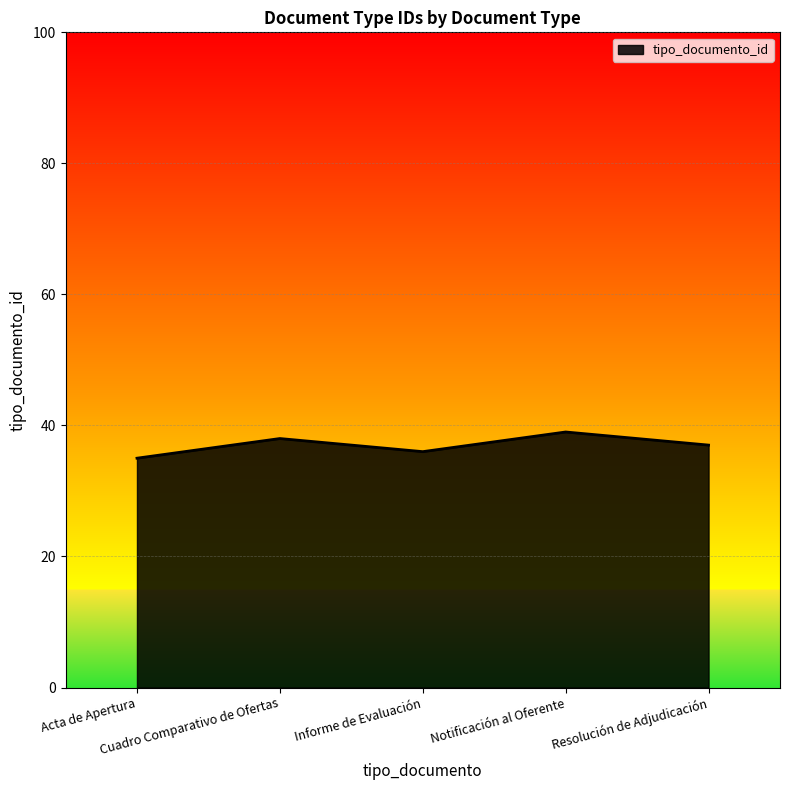

Does the chart display data point markers on the line(s)?

No